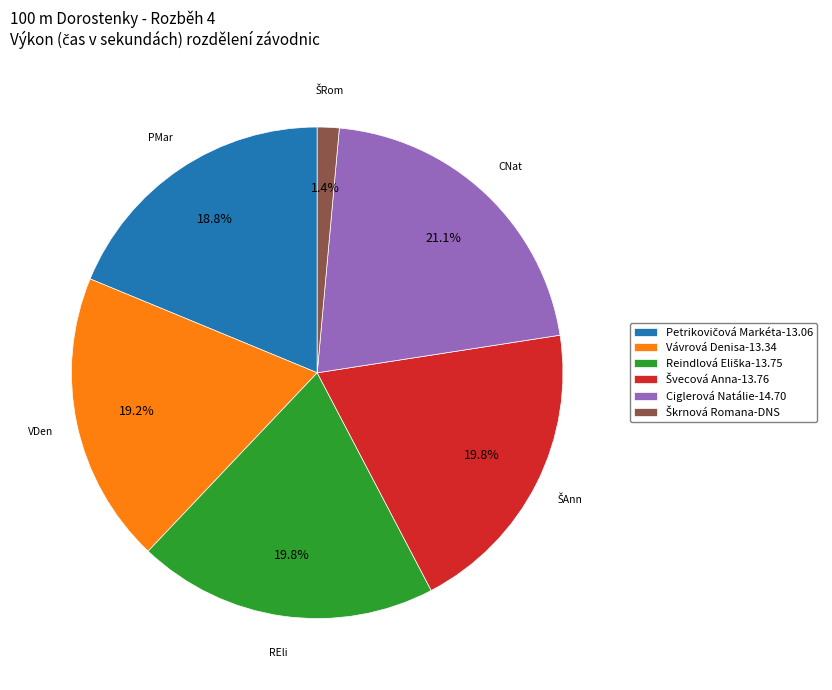

Does any single category account for the majority?

No